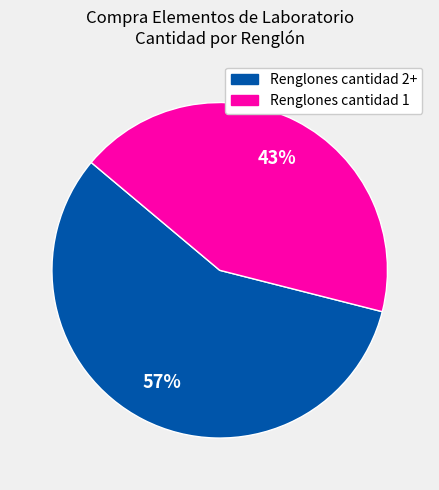

How many segments does this pie chart have?

2